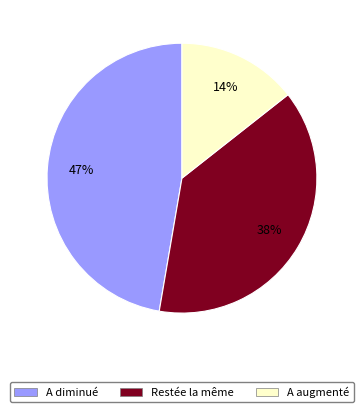

The A augmenté slice represents 14% of the pie. True or false?

True